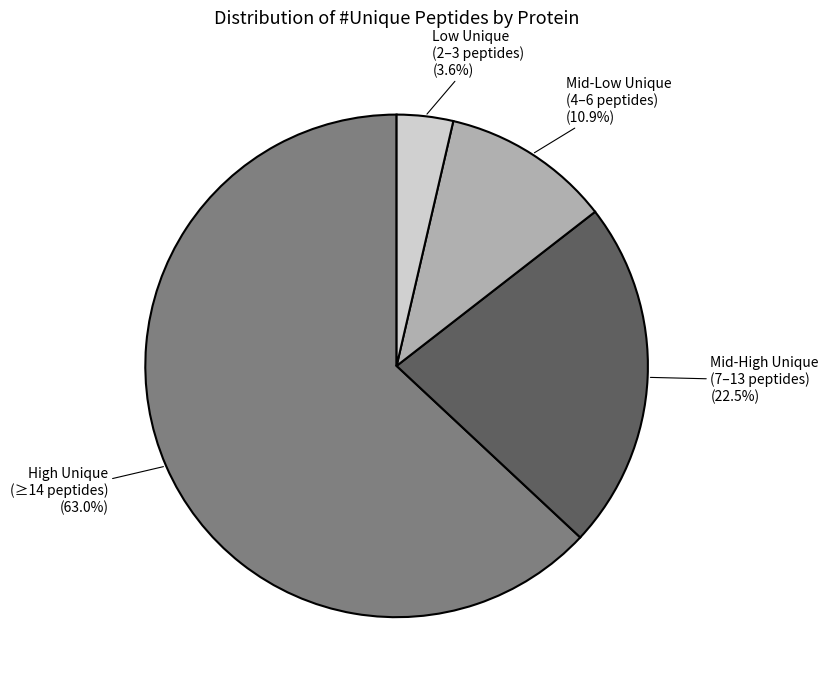

Is there any slice that represents more than half of the pie?

Yes